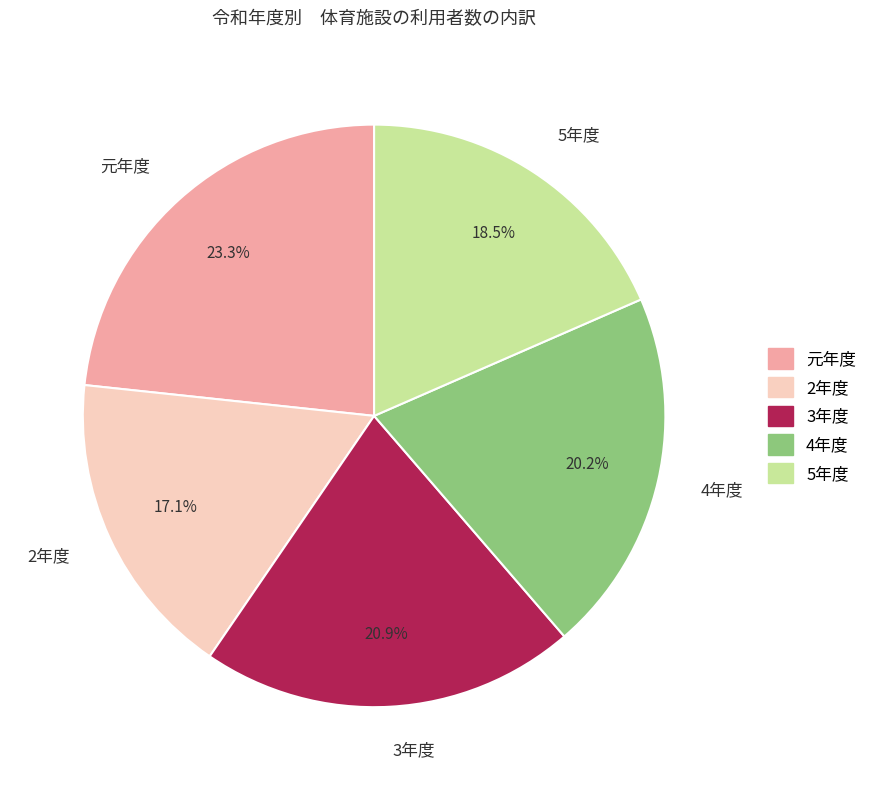

Rank the categories by value from lowest to highest.

2年度, 5年度, 4年度, 3年度, 元年度